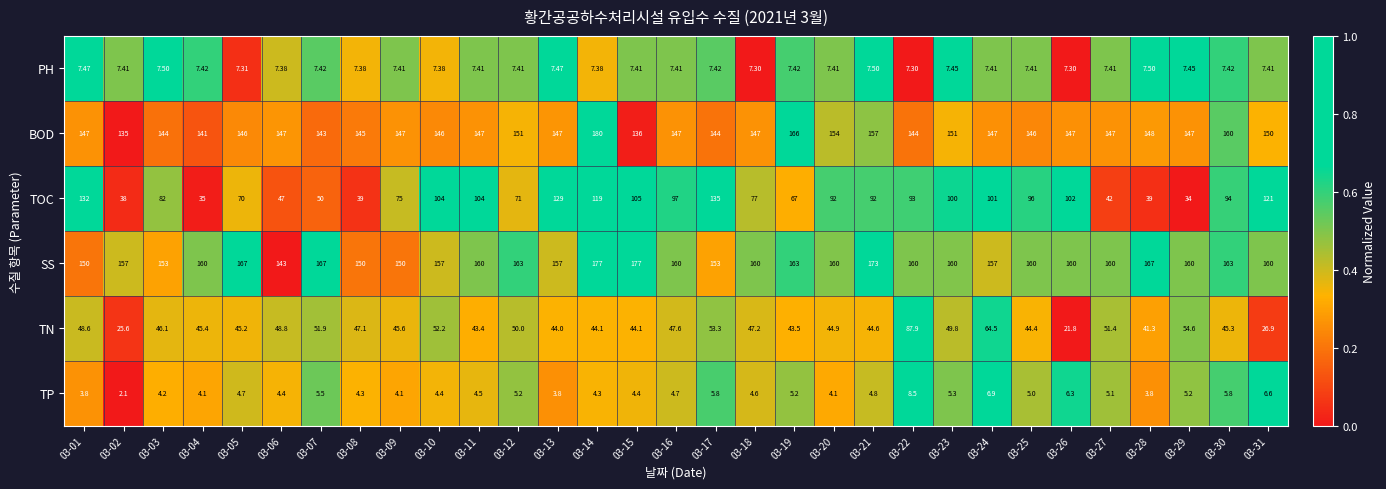

Which series has the widest spread of values?

TOC